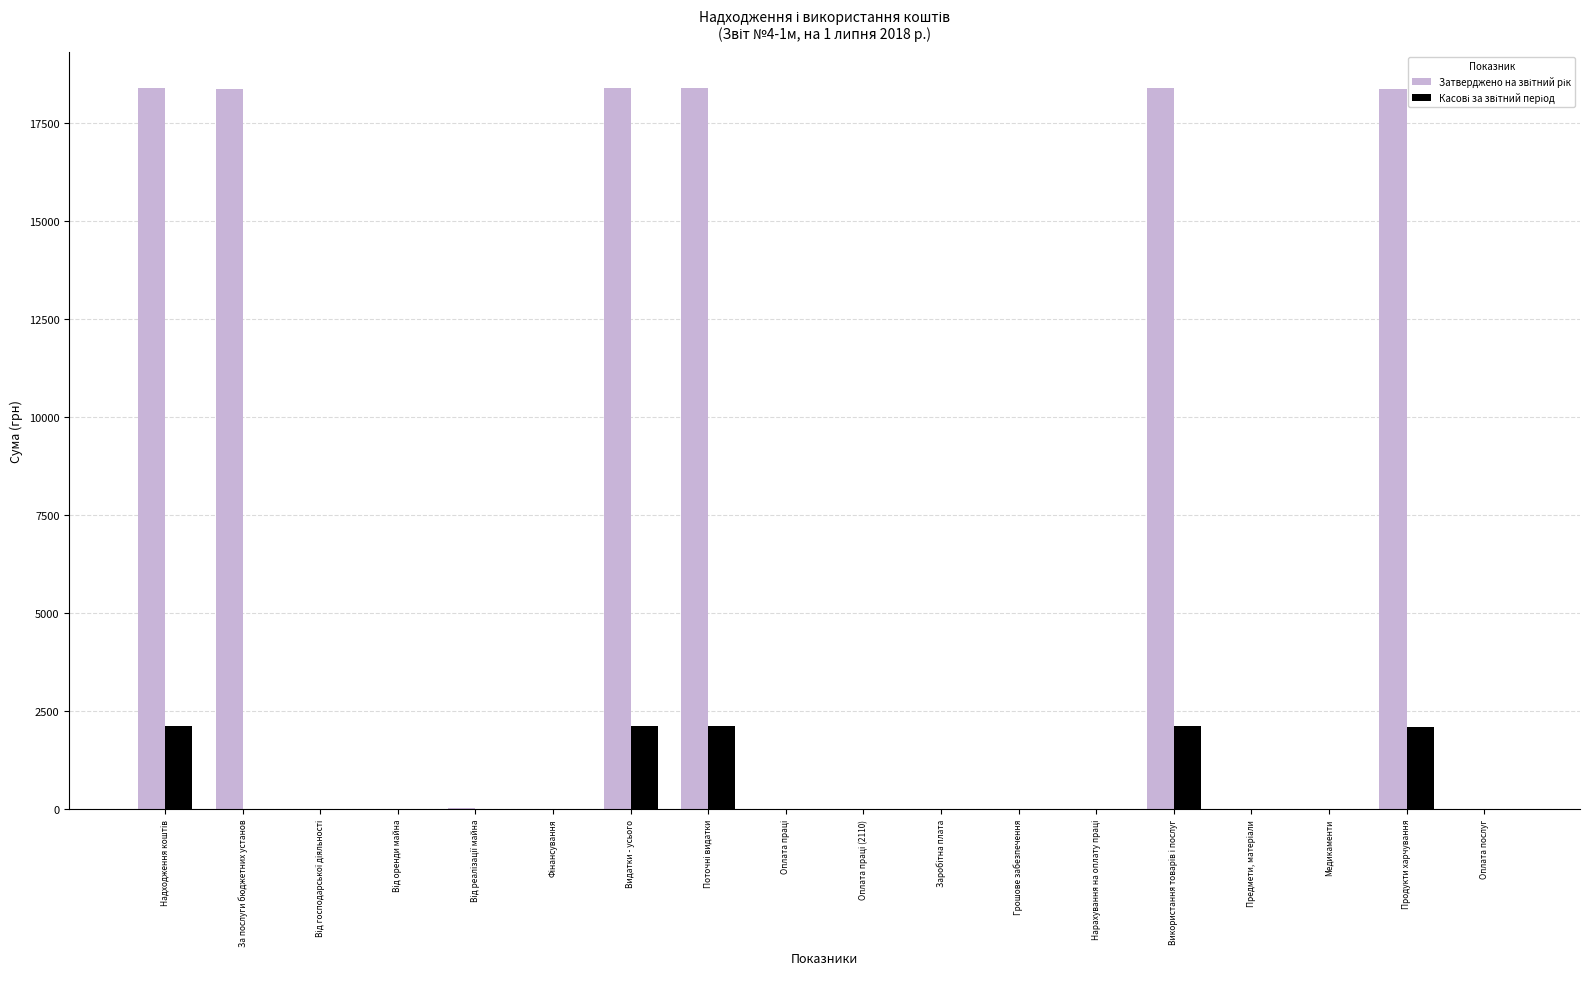

What is the total value across all series at Продукти харчування?

20461.7